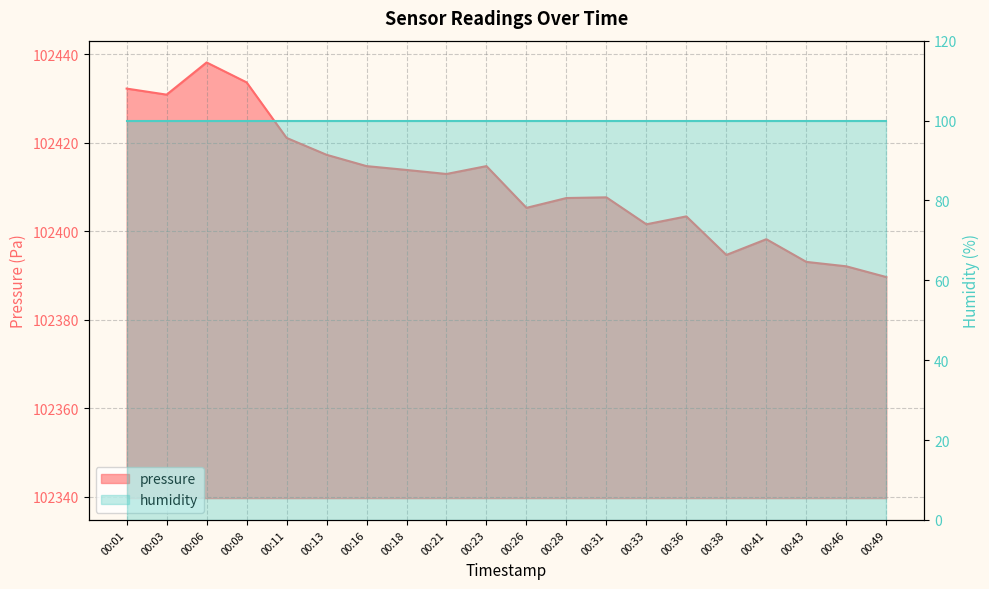

At which label does the data first exceed 102412?

00:01